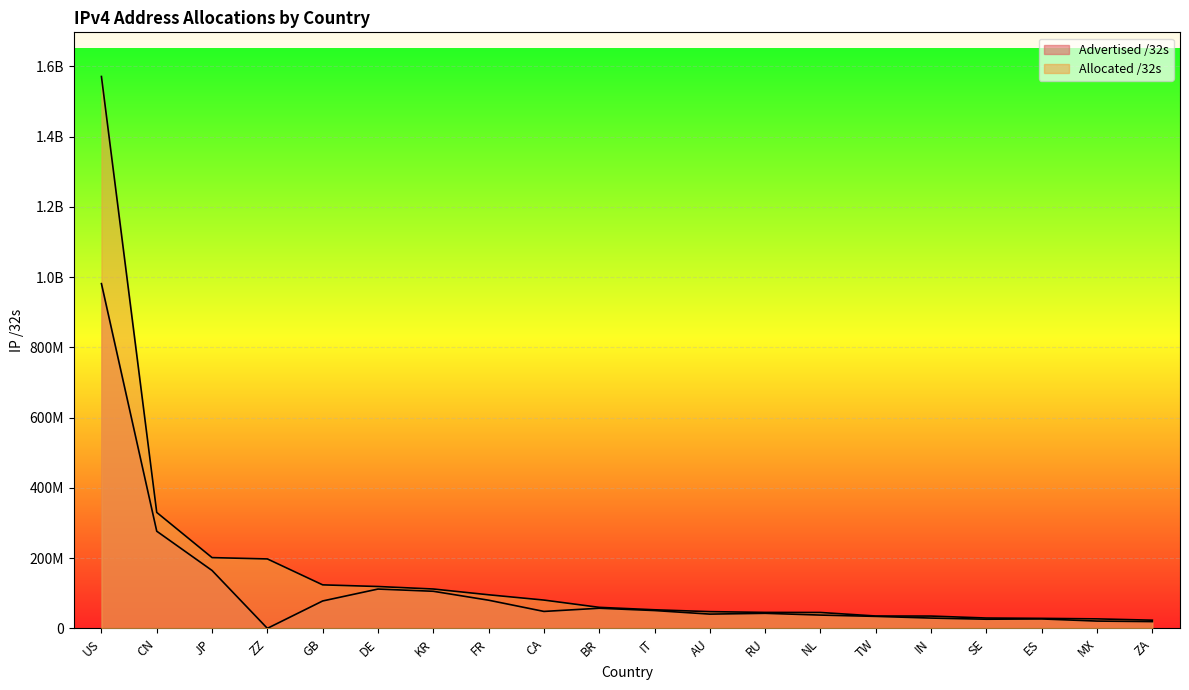

Which series has the largest total across all categories?

Allocated /32s